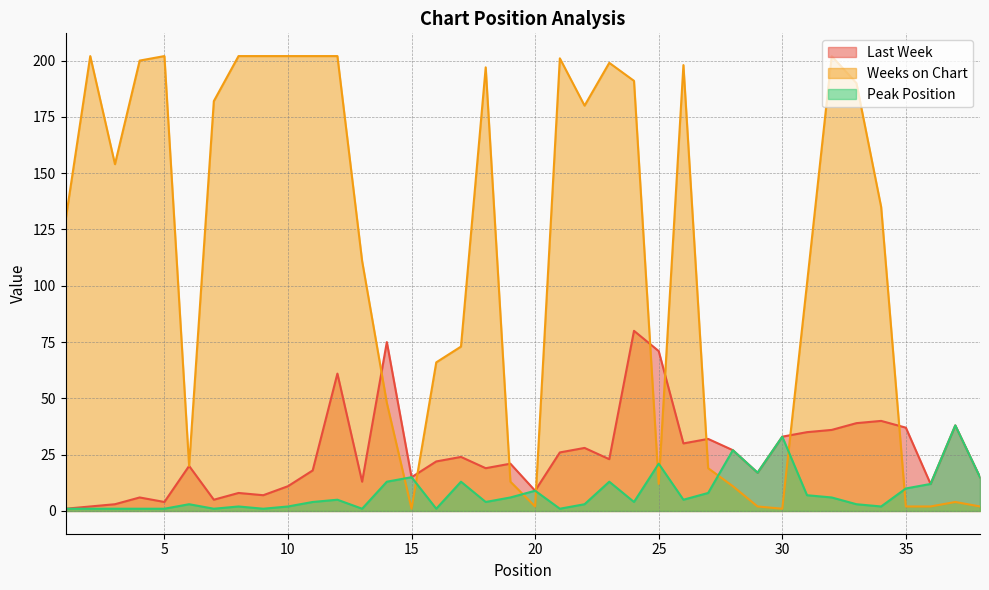

What is the difference between the second highest and second lowest values in the Last Week series?

73